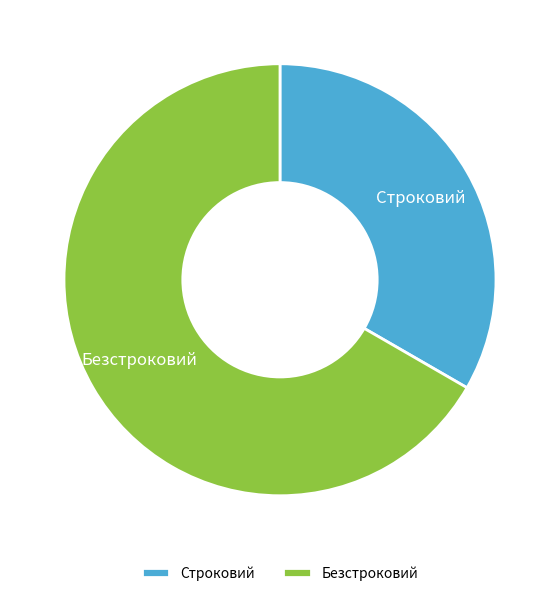

How many segments does this pie chart have?

2